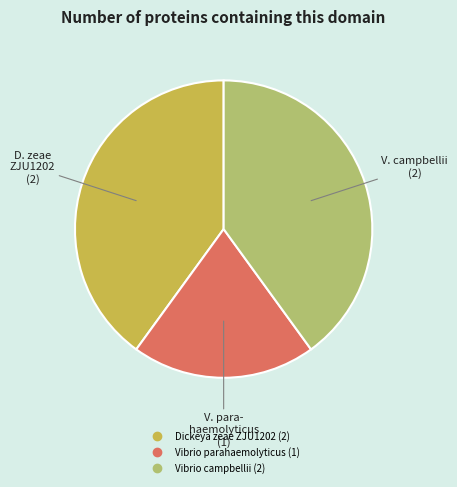

Is there a majority slice in this chart?

No